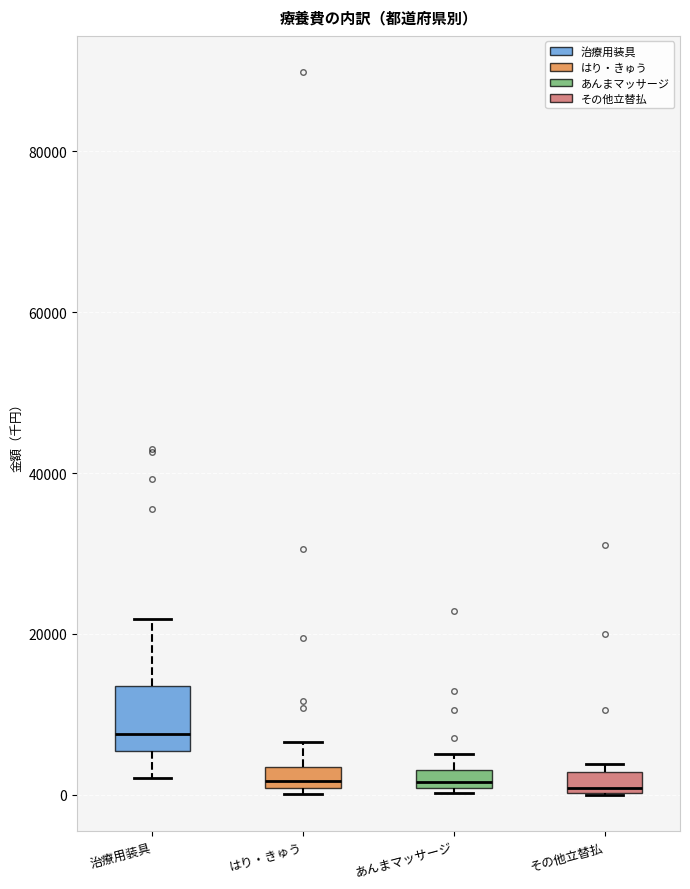

Comparing the boxes themselves (not the whiskers), which one is the tallest?

治療用装具